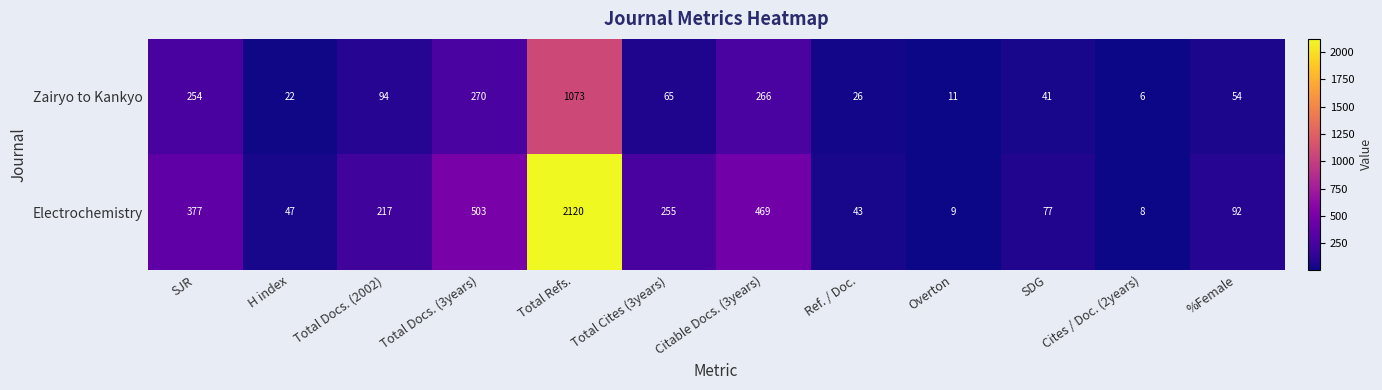

What is the minimum value shown in the chart?

6